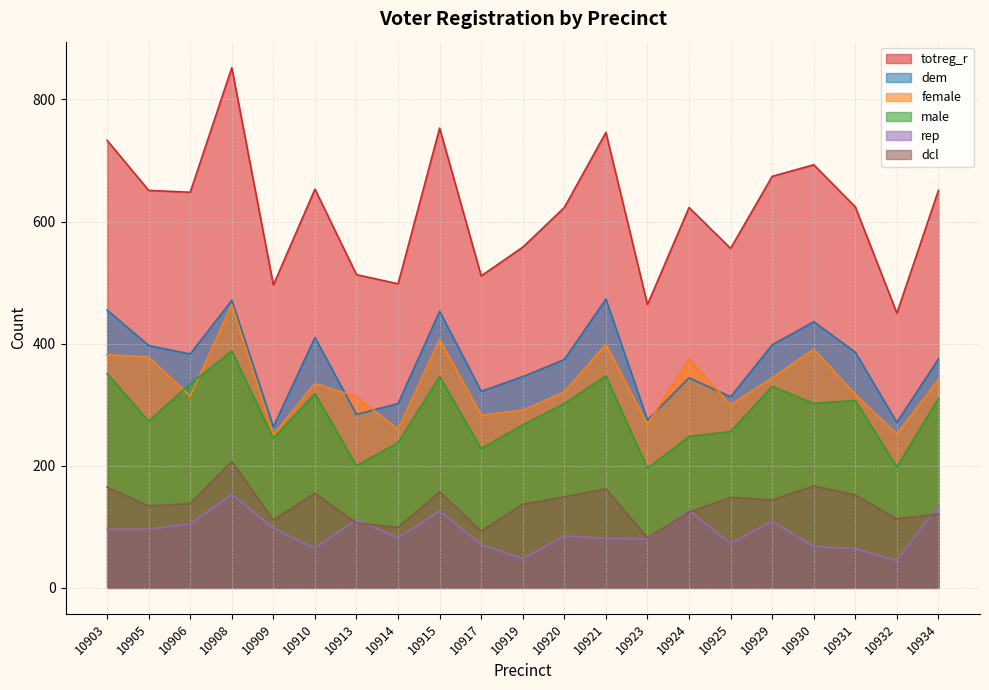

What is the sum of all totreg_r values?

12970